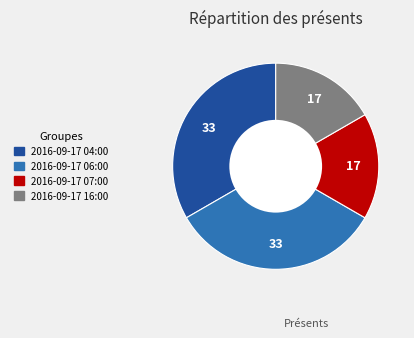

How many segments does this pie chart have?

4